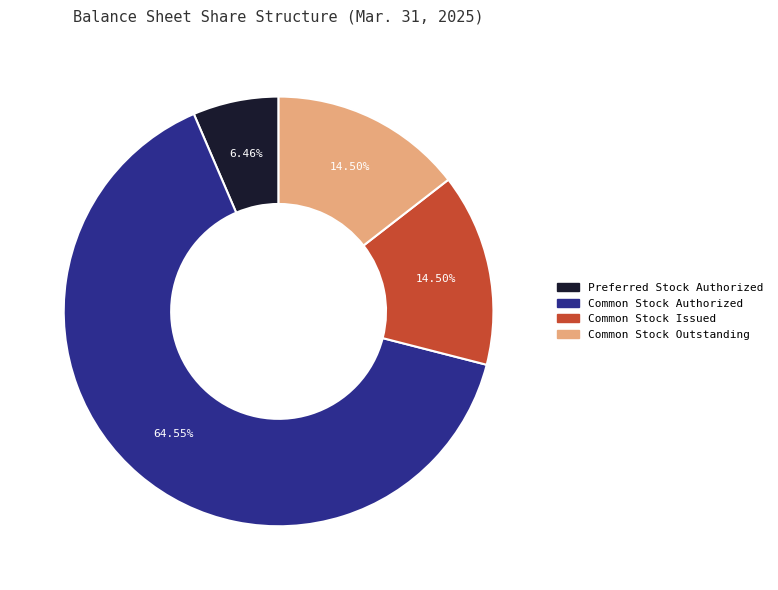

Which slice is the largest?

Common Stock Authorized